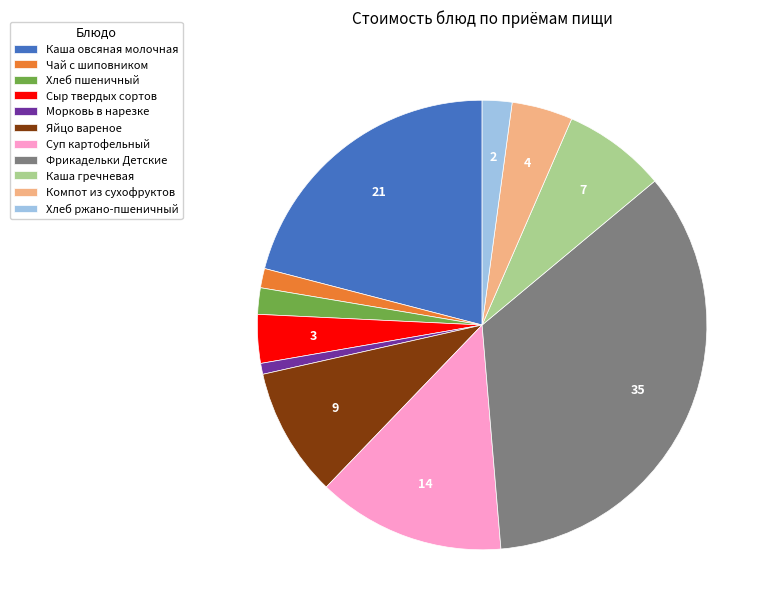

How many segments does this pie chart have?

11